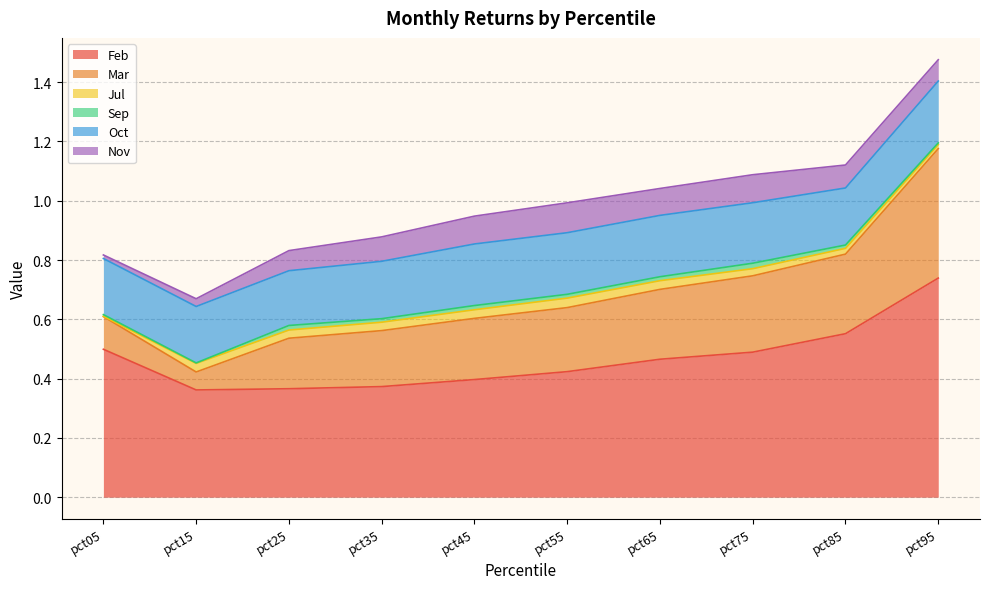

What is the value of the Nov point at the 7th from the left?

0.1